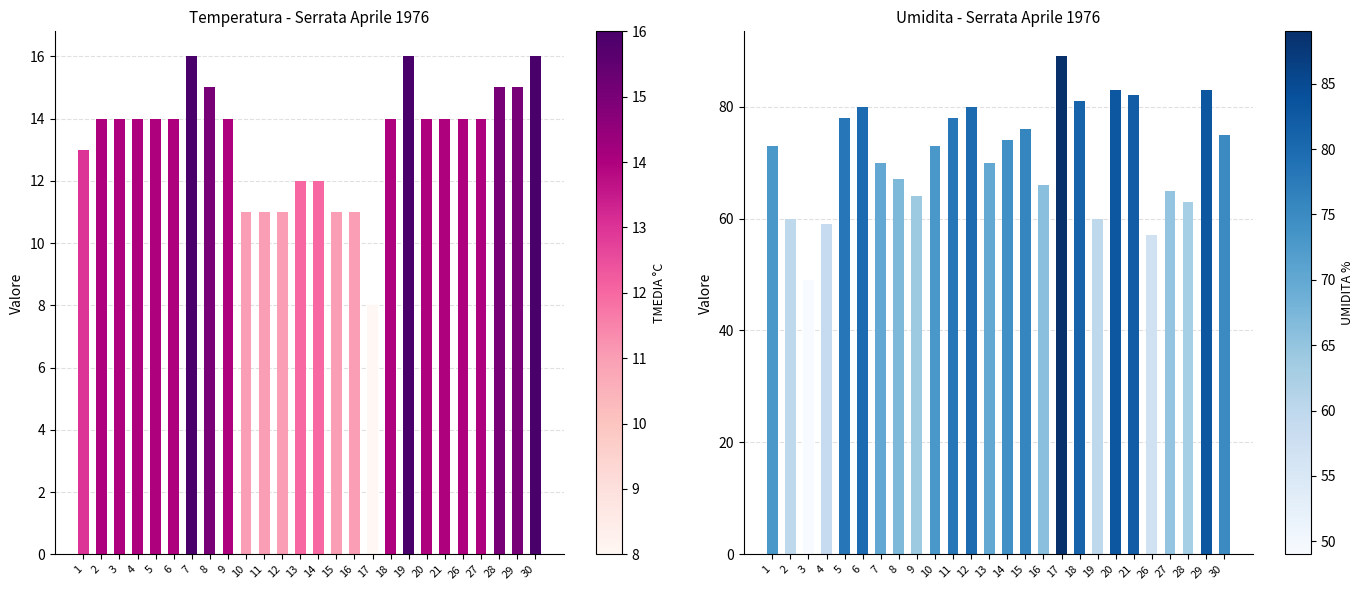

Does the chart contain any negative values?

No